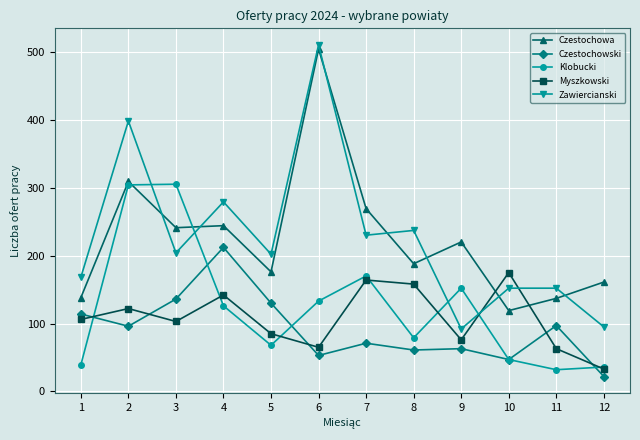

What is the greatest value displayed?

510